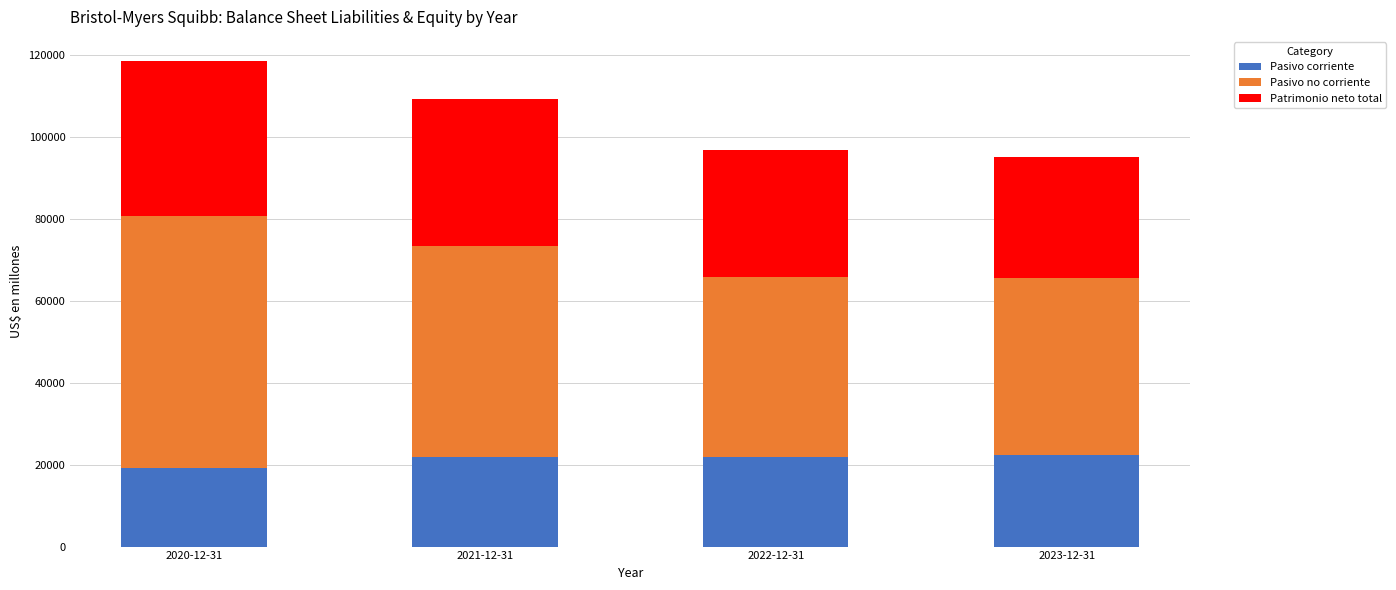

What is the highest value of the Pasivo corriente series?

22262